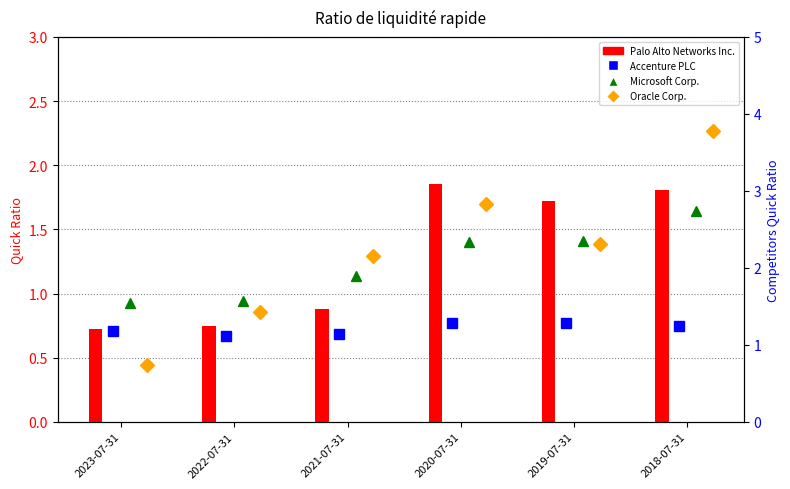

How many distinct data groups are displayed?

4